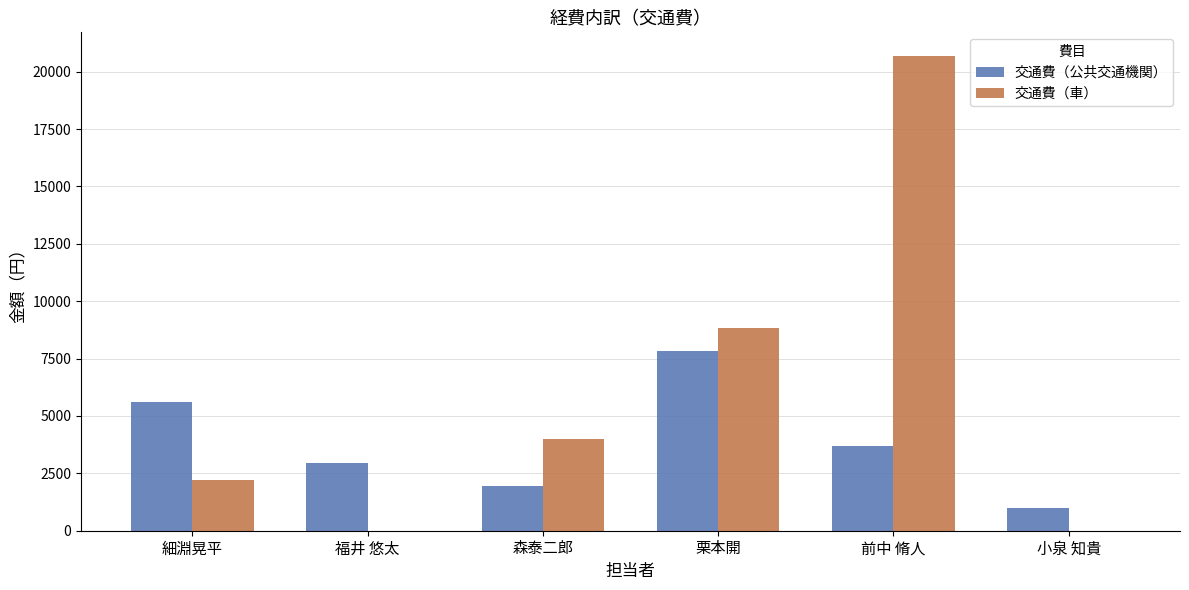

Does the chart contain stacked bars?

No